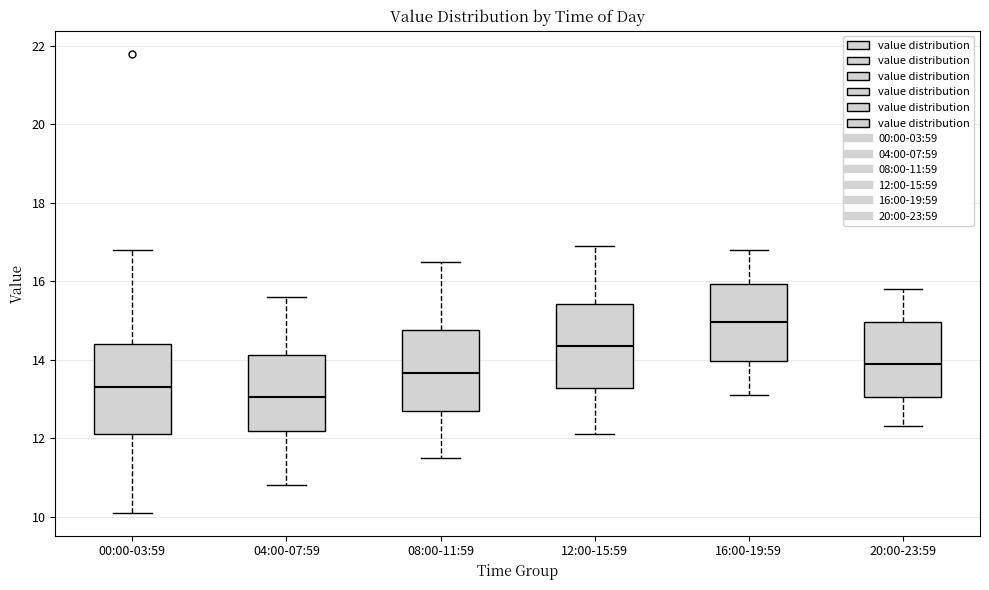

Where does the lower whisker of the box for 20:00-23:59 end on the y-axis? The values are not printed on the chart, so give them approximately, as read against the axis.

12.4